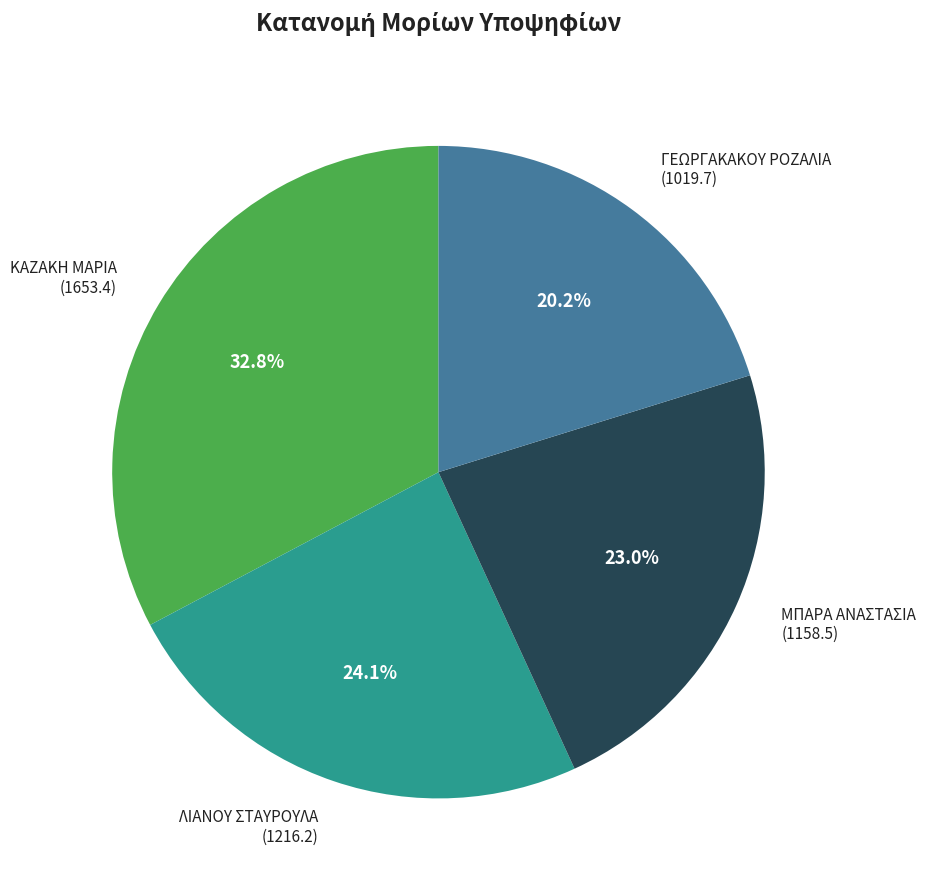

What is the smallest slice in the pie chart?

ΓΕΩΡΓΑΚΑΚΟΥ ΡΟΖΑΛΙΑ (1019.7)